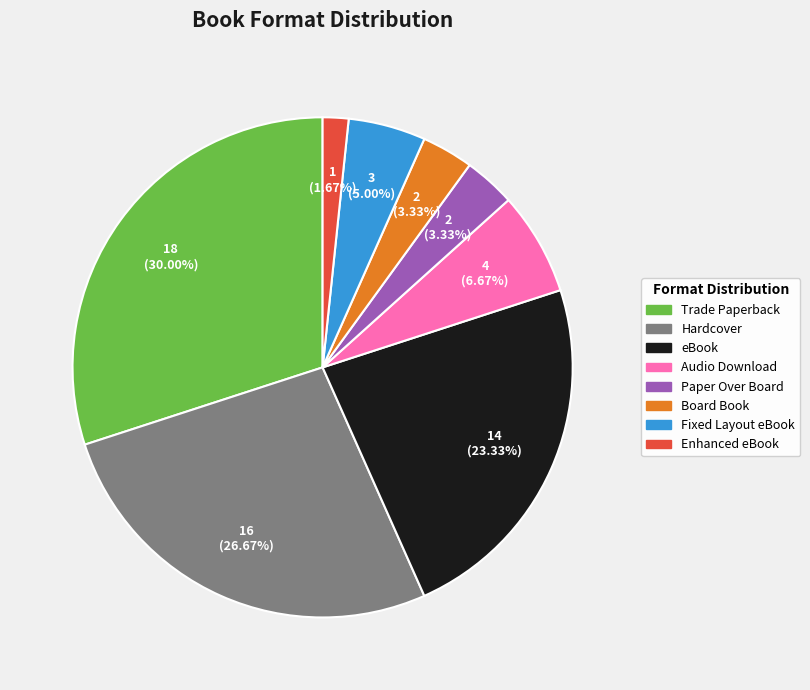

What is the largest slice in the pie chart?

Trade Paperback